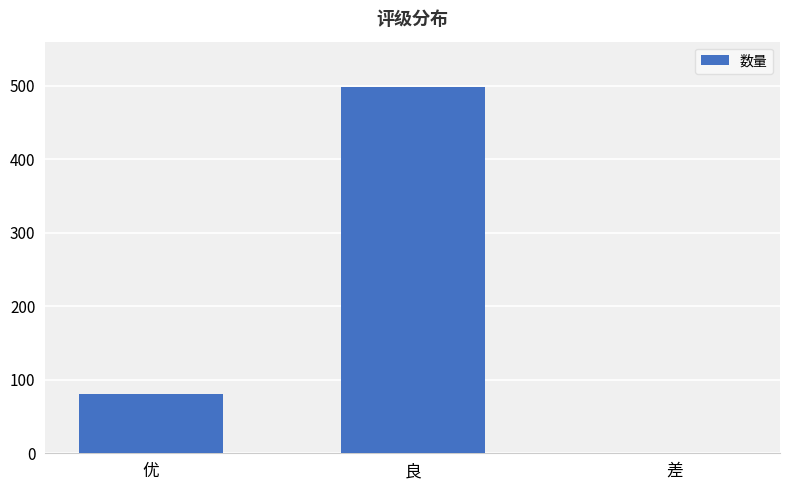

Count the number of data series in this chart.

1